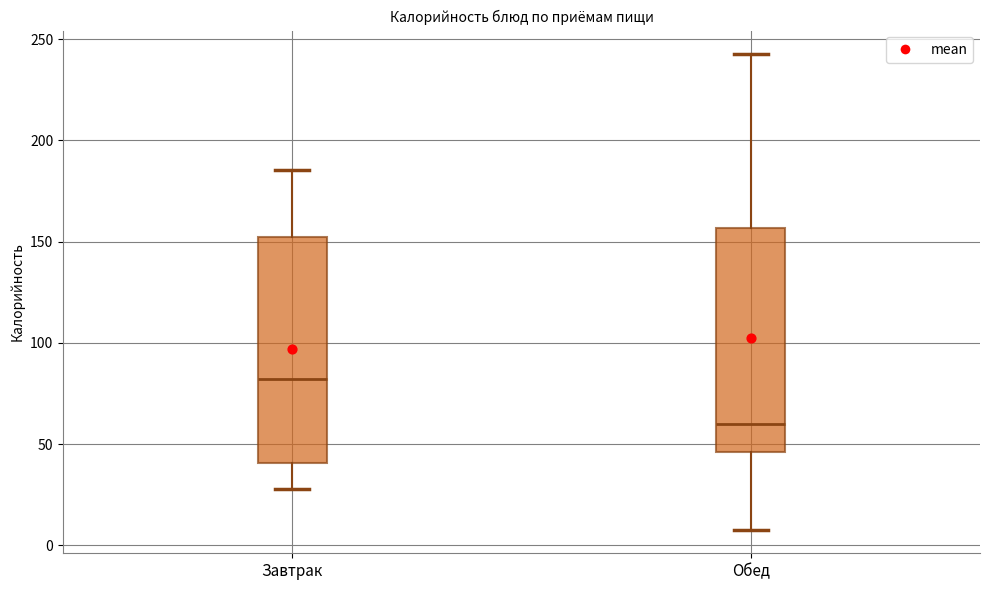

Reading left to right, read every box against the y-axis: the position of its median line, the range the box covers, and the ends of its whiskers. The values are not printed on the chart, so give them approximately, as read against the axis.

Завтрак: median 80, box 40 to 150, whiskers 30 to 185
Обед: median 60, box 45 to 155, whiskers 10 to 240